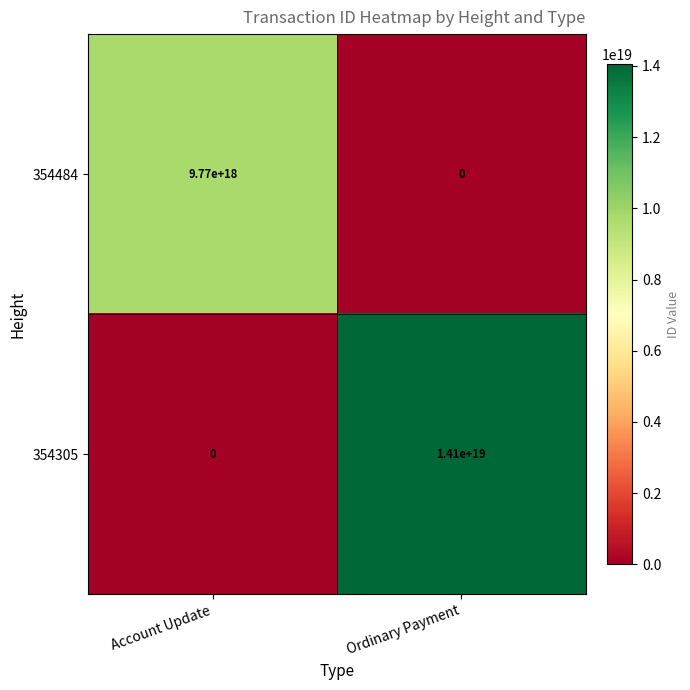

Rank the series at Account Update from highest to lowest value.

354484, 354305